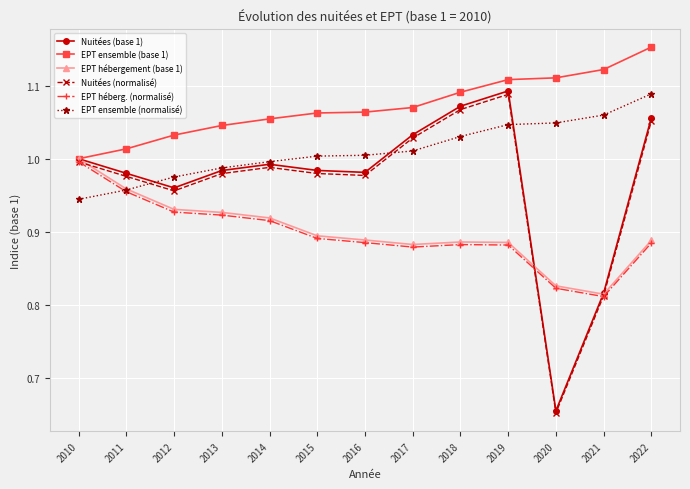

What is the difference between the EPT hébergement (base 1) values at 2020 and 2011?

0.1